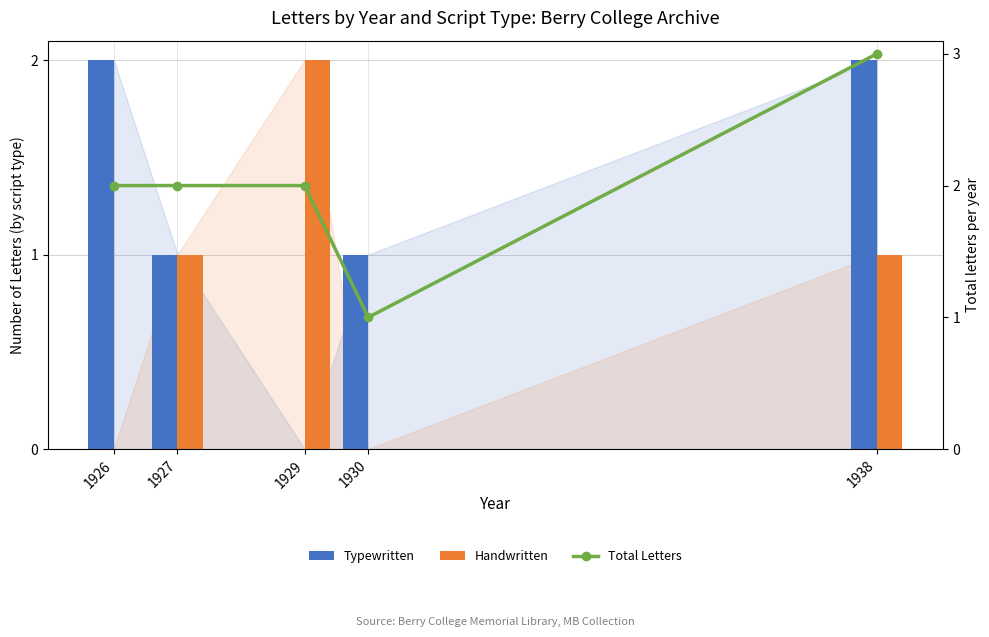

Reading right to left, list all the values displayed in this chart.

Typewritten: 1938=2	1930=1	1929=0	1927=1	1926=2
Handwritten: 1938=1	1930=0	1929=2	1927=1	1926=0
Total Letters: 1938=3	1930=1	1929=2	1927=2	1926=2